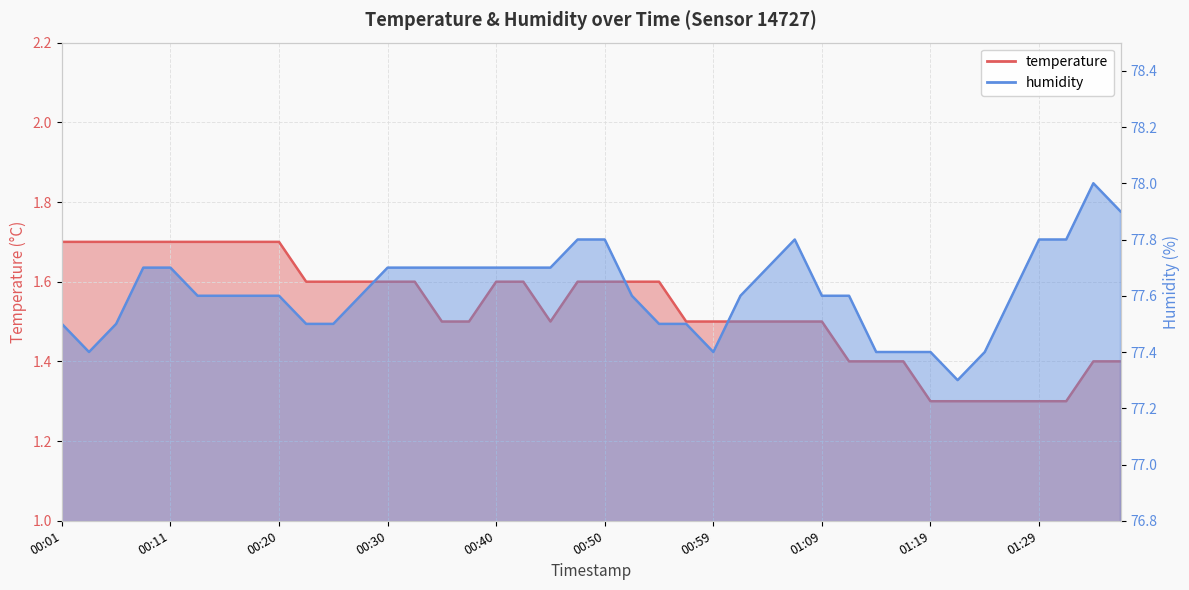

Reading left to right, list all the values displayed in this chart.

temperature: 1.7	1.7	1.7	1.7	1.7	1.7	1.7	1.7	1.7	1.6	1.6	1.6	1.6	1.6	1.5	1.5	1.6	1.6	1.5	1.6	1.6	1.6	1.6	1.5	1.5	1.5	1.5	1.5	1.5	1.4	1.4	1.4	1.3	1.3	1.3	1.3	1.3	1.3	1.4	1.4
humidity: 77.5	77.4	77.5	77.7	77.7	77.6	77.6	77.6	77.6	77.5	77.5	77.6	77.7	77.7	77.7	77.7	77.7	77.7	77.7	77.8	77.8	77.6	77.5	77.5	77.4	77.6	77.7	77.8	77.6	77.6	77.4	77.4	77.4	77.3	77.4	77.6	77.8	77.8	78.0	77.9